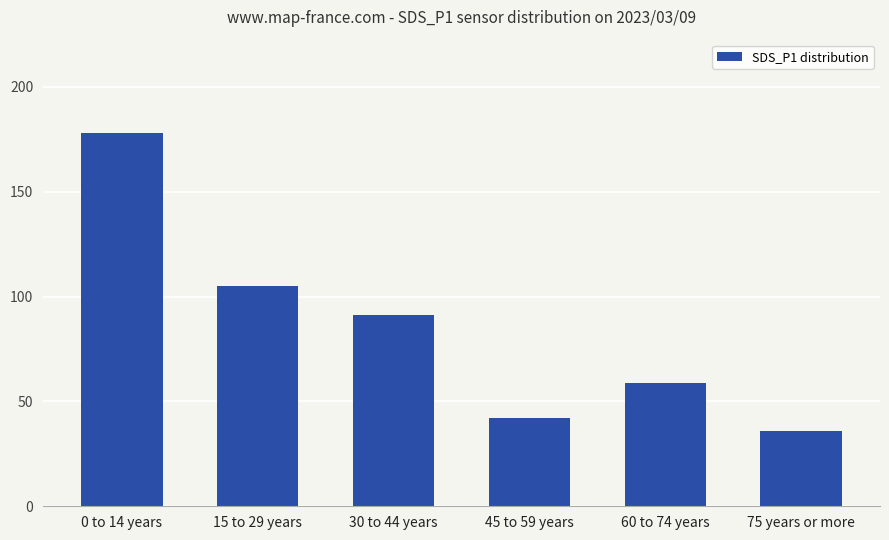

How many distinct data groups are displayed?

1